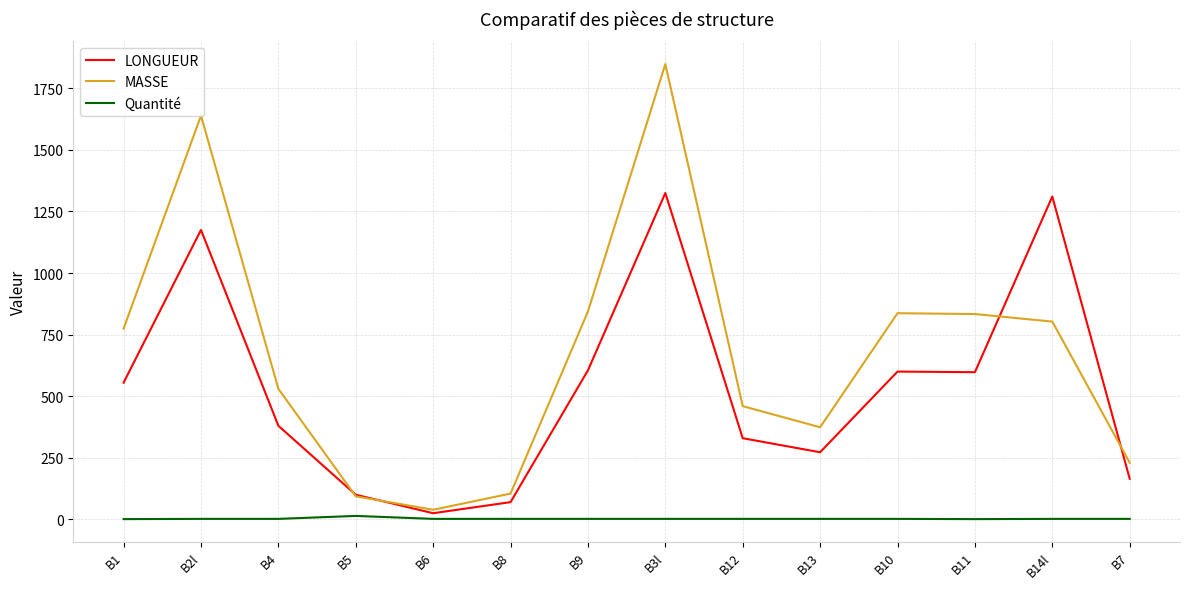

At which label does MASSE reach its minimum?

B6